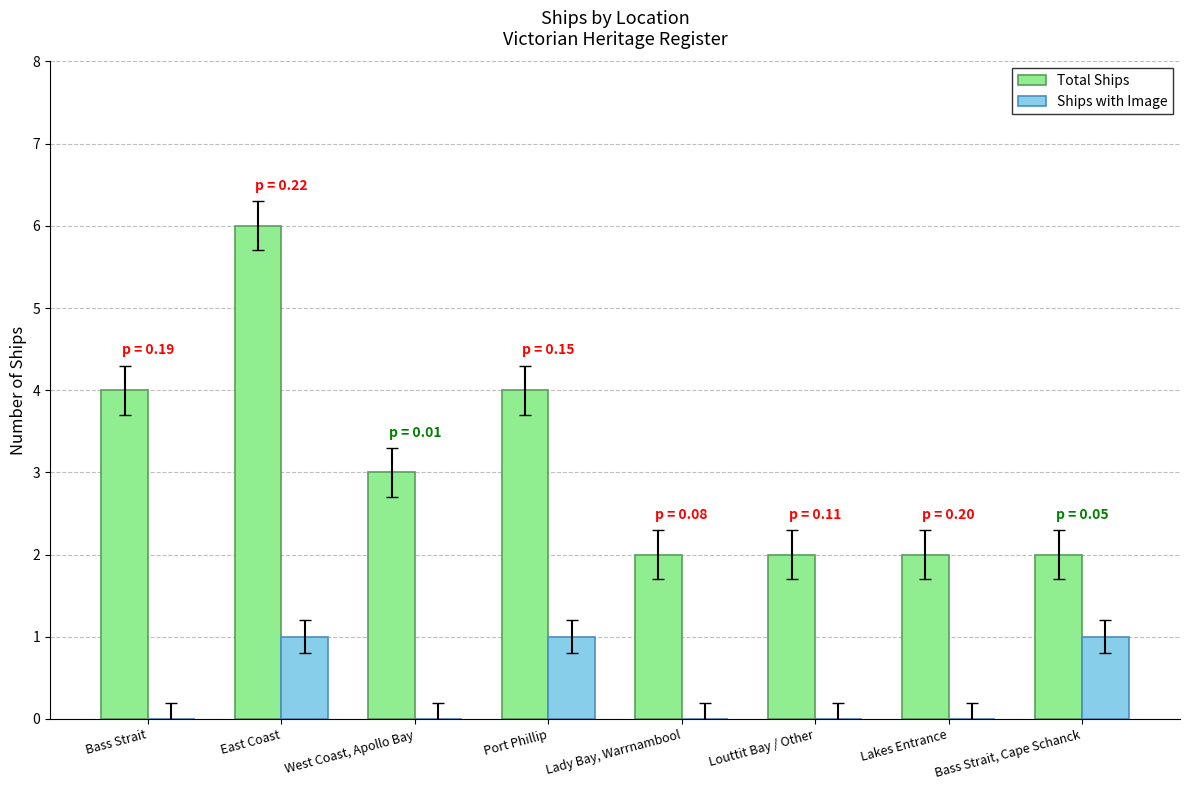

True or false: Total Ships has a value of 4 at Bass Strait.

True